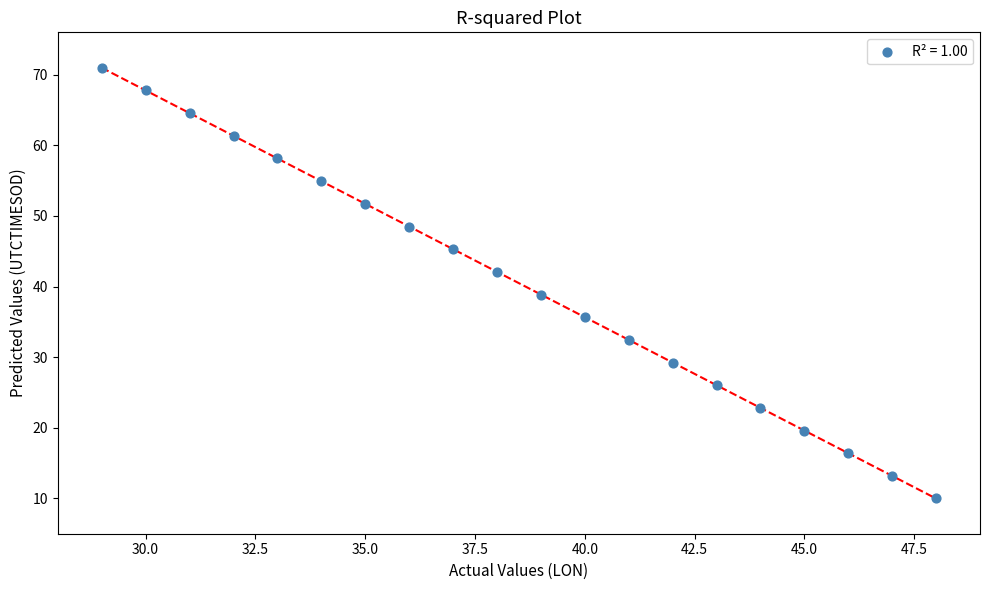

What is the range of Y values (max minus min)?

61.0